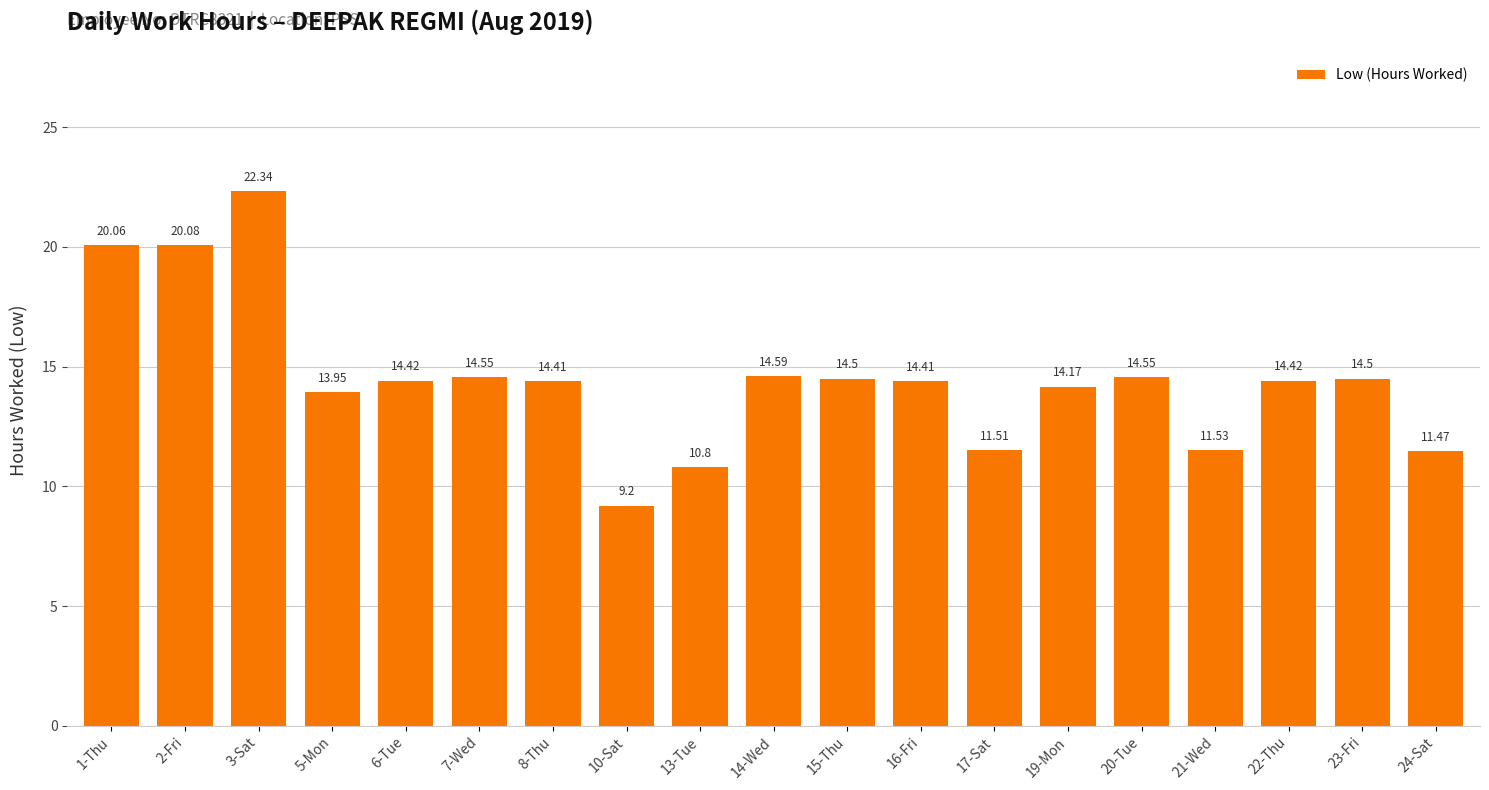

Approximately how many times larger is the value at 24-Sat compared to 10-Sat?

1.2